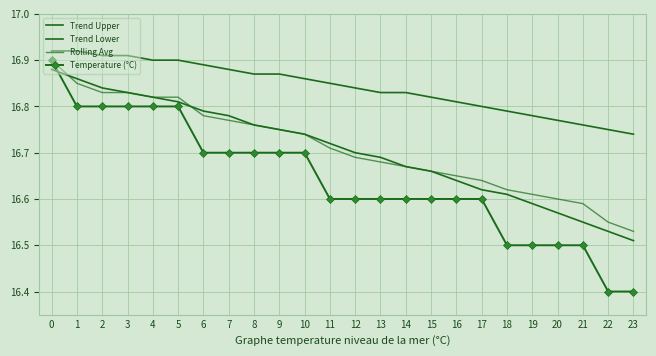

The value of Temperature (°C) at 10 is 7.0. True or false?

False